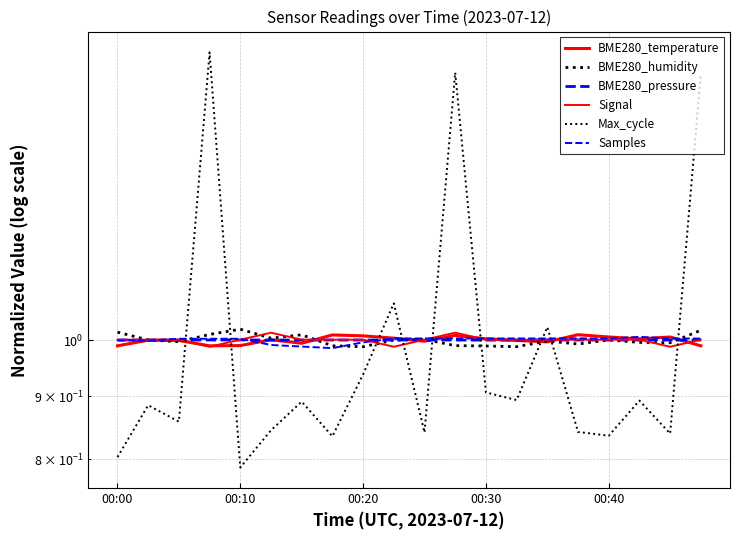

Does the chart display data point markers on the line(s)?

No